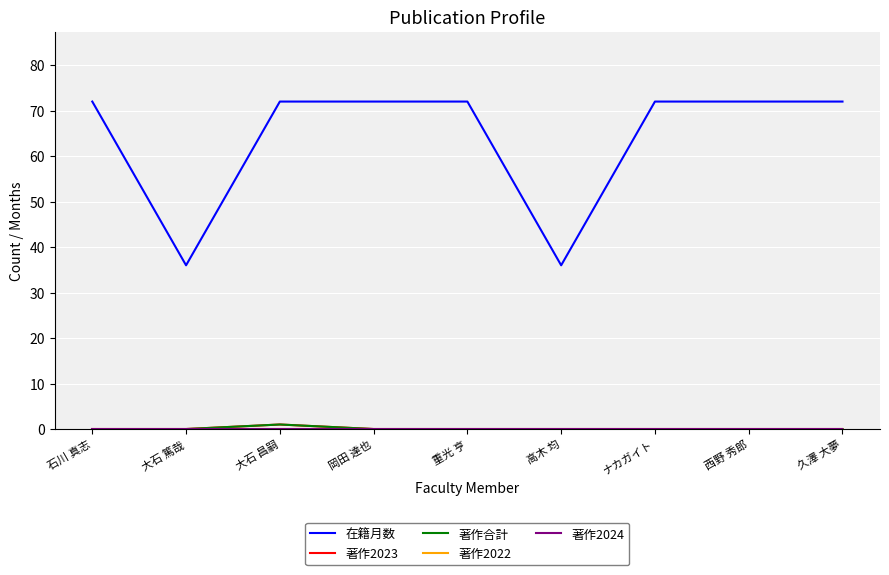

Does the chart display data point markers on the line(s)?

No